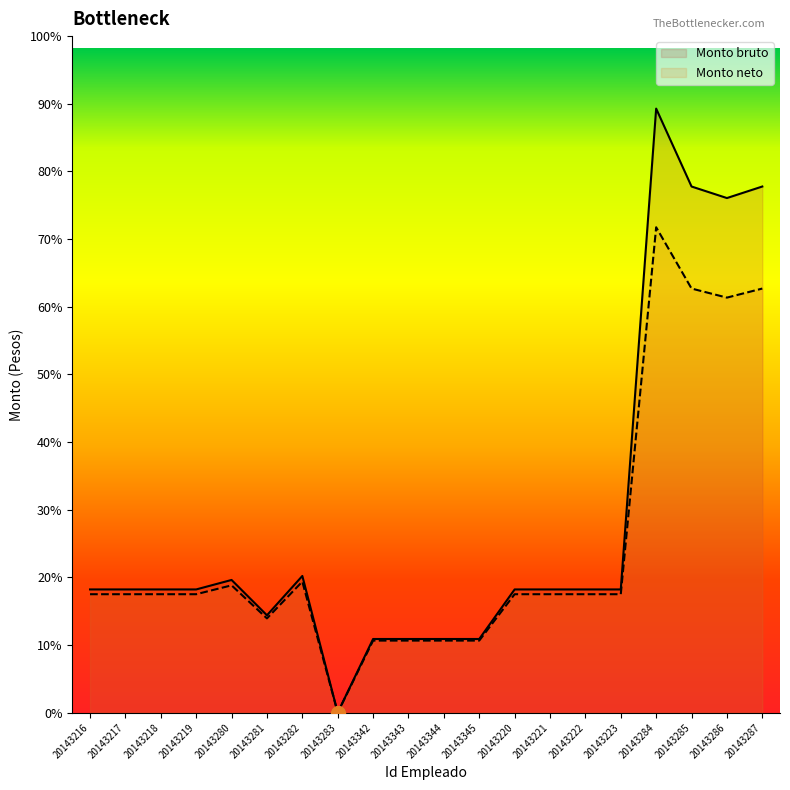

Rank the series by their maximum value, from lowest to highest.

Monto neto, Monto bruto